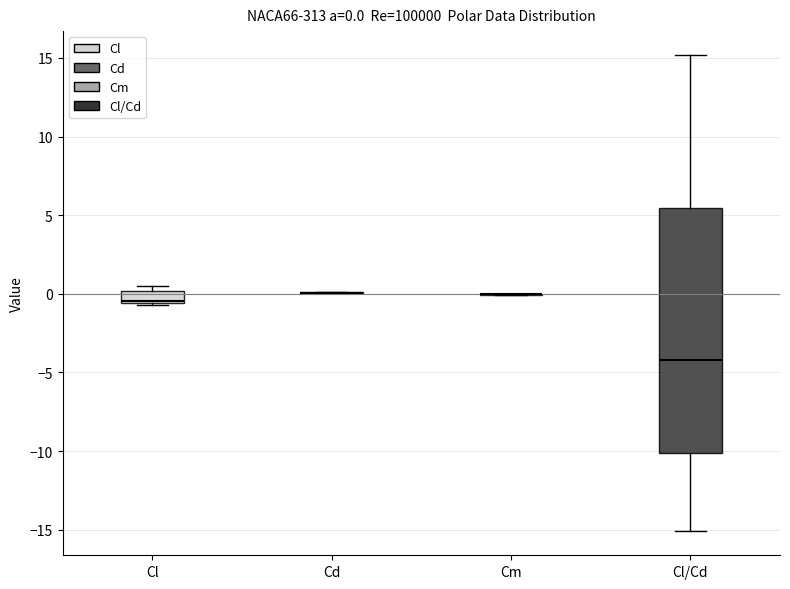

Comparing the boxes themselves (not the whiskers), which one is the tallest?

Cl/Cd